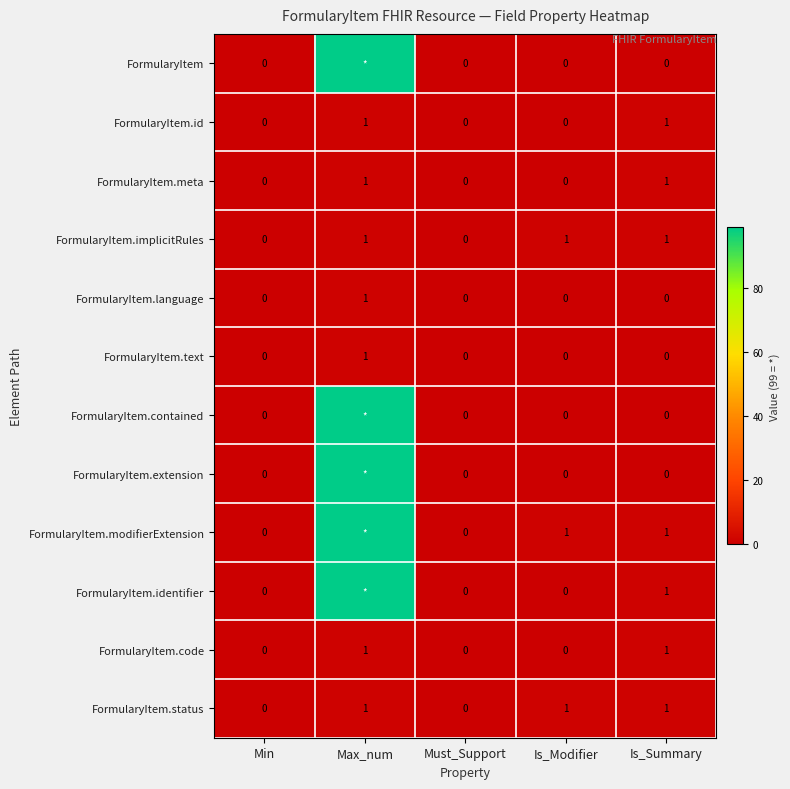

The value of FormularyItem.status at Min is 0. True or false?

True